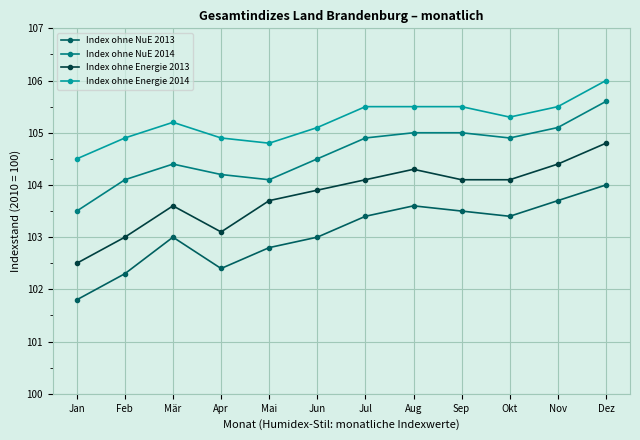

At which label is Index ohne NuE 2013 closest to 102?

Jan